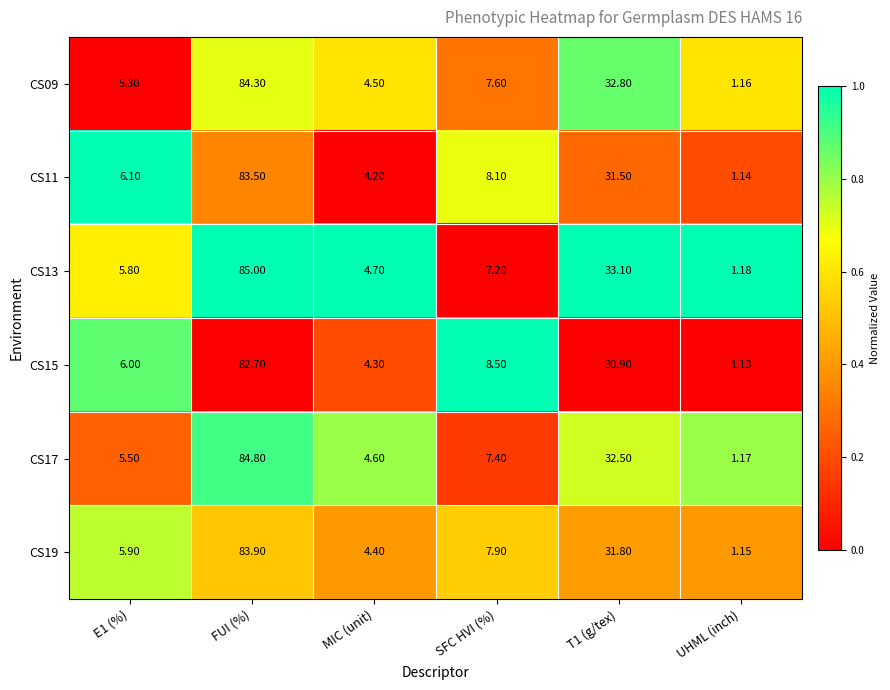

At which label does CS15 reach its minimum?

UHML (inch)